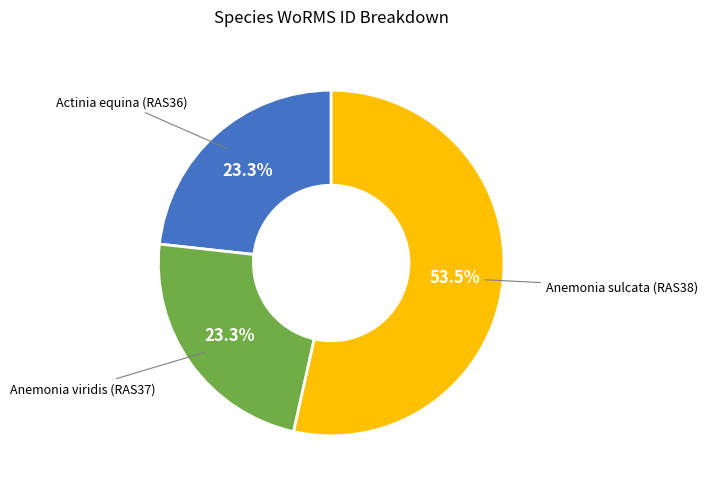

Is there a majority slice in this chart?

Yes